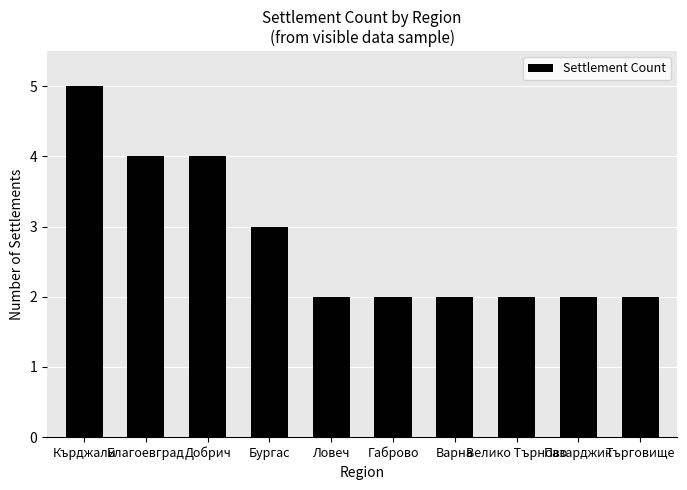

Approximately how many times larger is the value at Варна compared to Търговище?

1.0